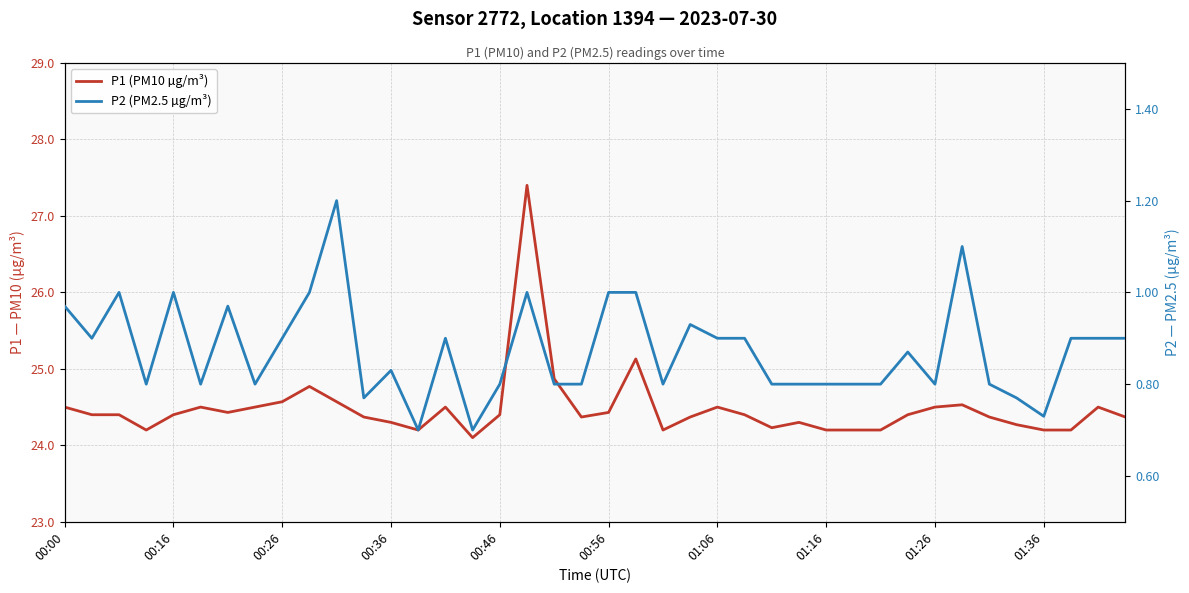

The value of P1 (PM10 µg/m³) at 27 is 34.9. True or false?

False